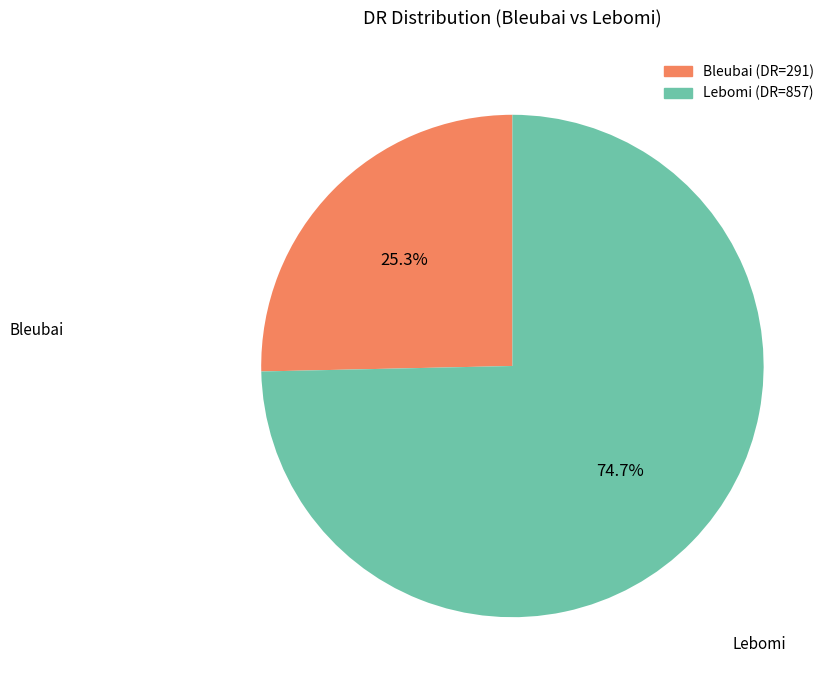

What is the total percentage of Bleubai and Lebomi?

100.0%